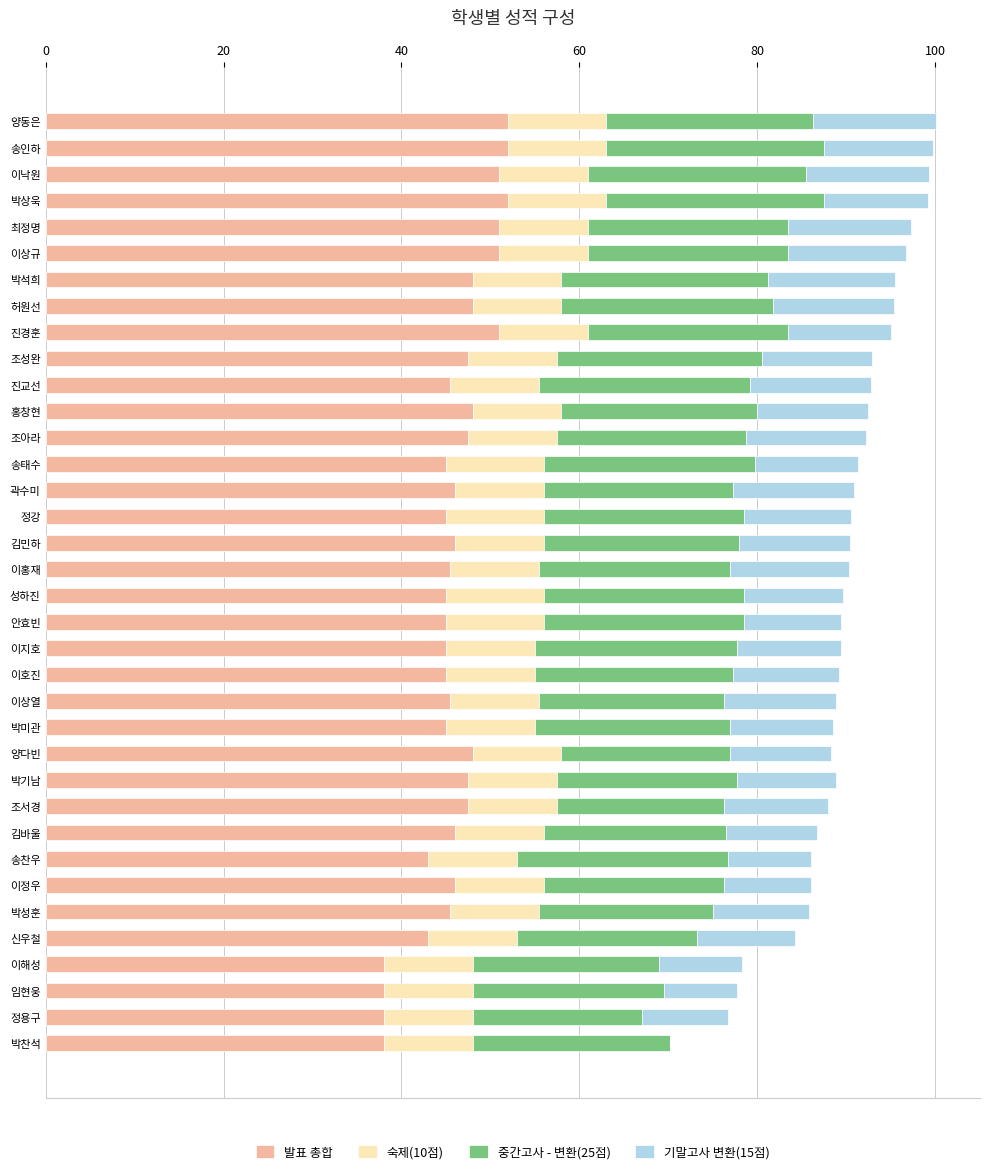

What is the approximate value of 발표 총합 at 양다빈?

48.0